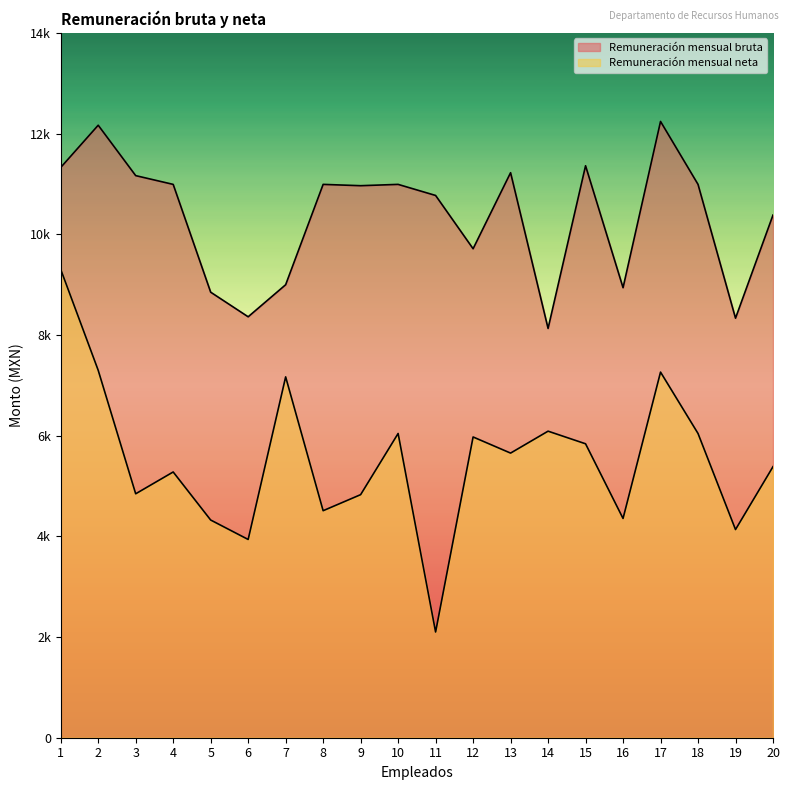

What is the sum of all Remuneración mensual neta values?

110358.9